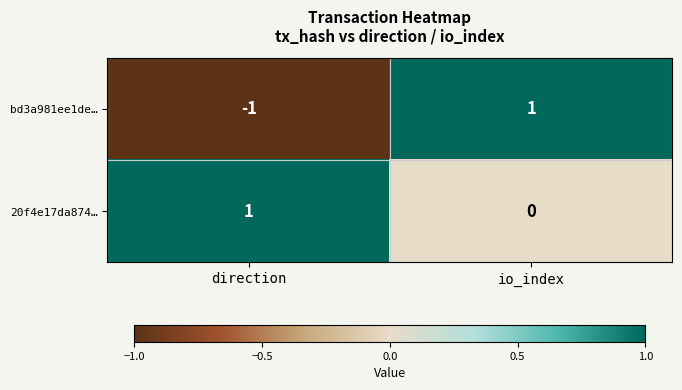

How many categories are shown in the chart?

2